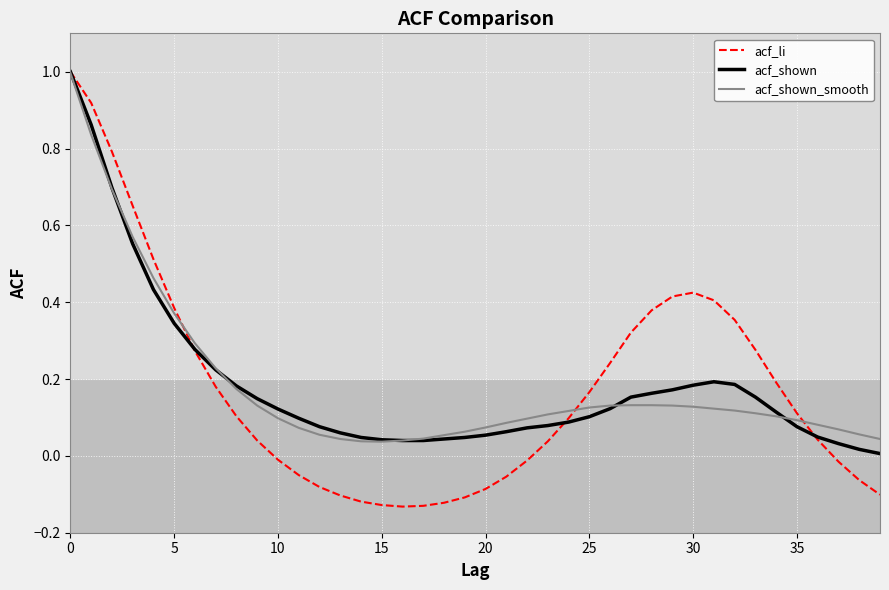

Which series has the widest spread of values?

acf_li